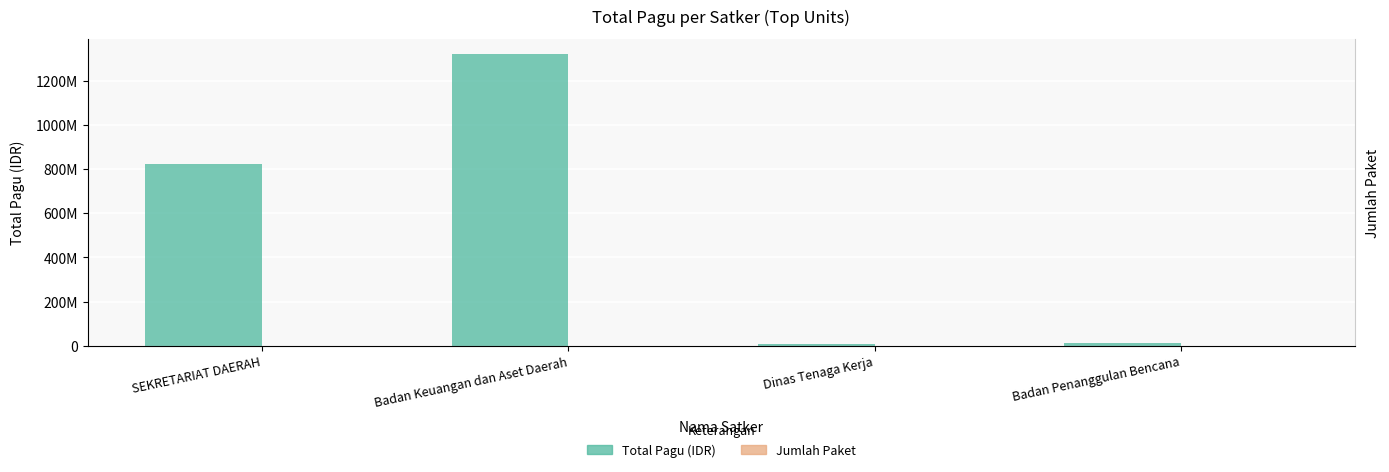

Reading left to right, list all the values displayed in this chart.

Total Pagu (IDR): 821756000	1321794126	9740826	14700000
Jumlah Paket: 20	16	3	1